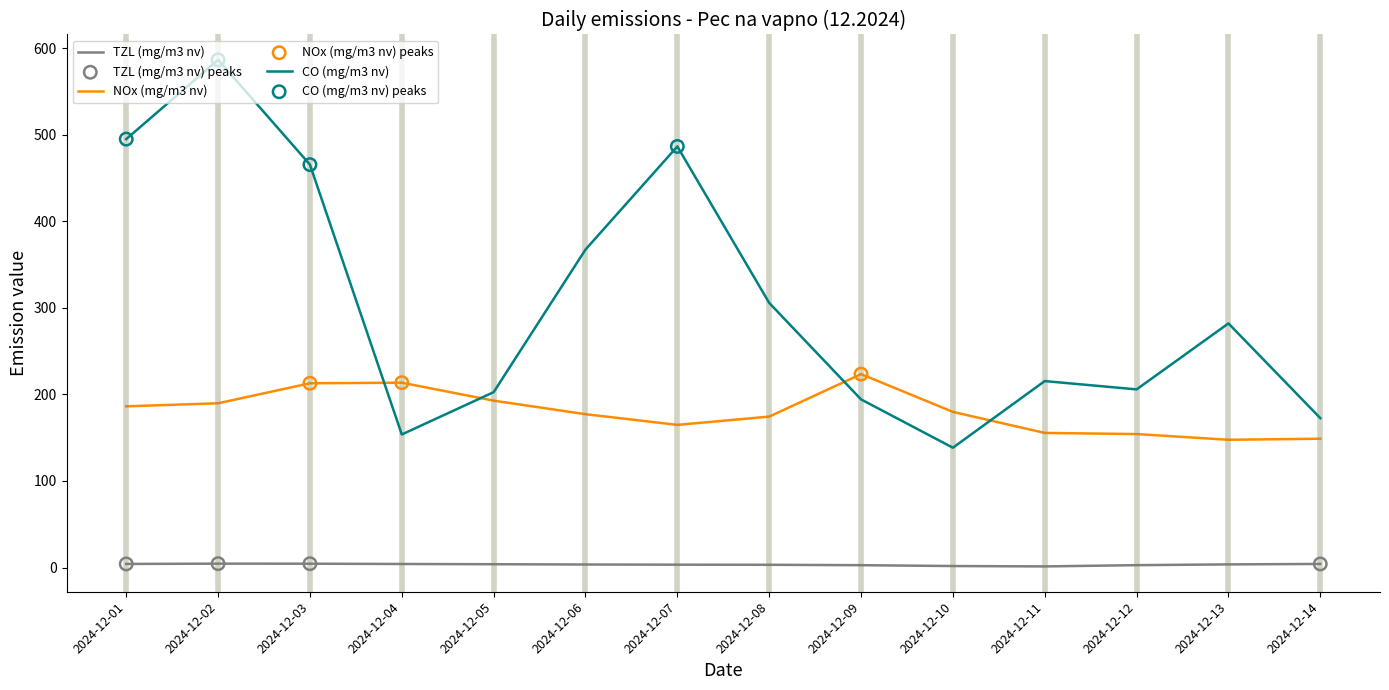

At which category is the sum across all series the highest?

2024-12-02